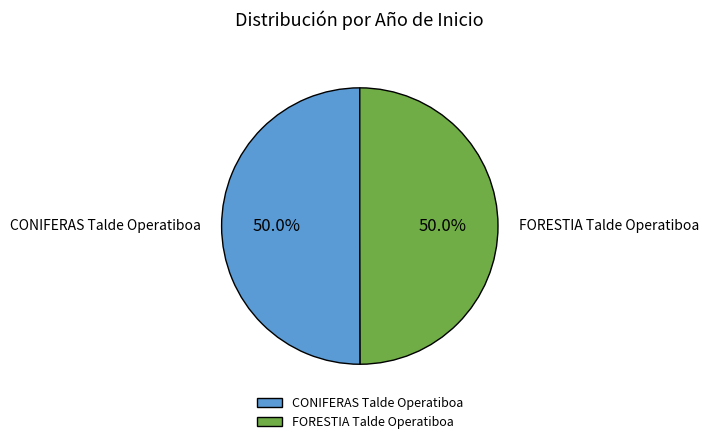

The CONIFERAS Talde Operatiboa slice represents 38% of the pie. True or false?

False